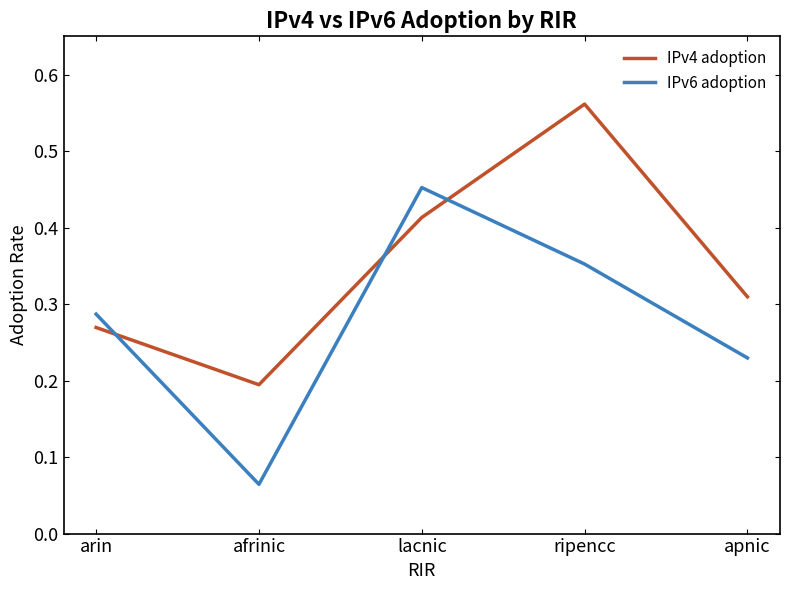

At which category is the sum across all series the highest?

ripencc